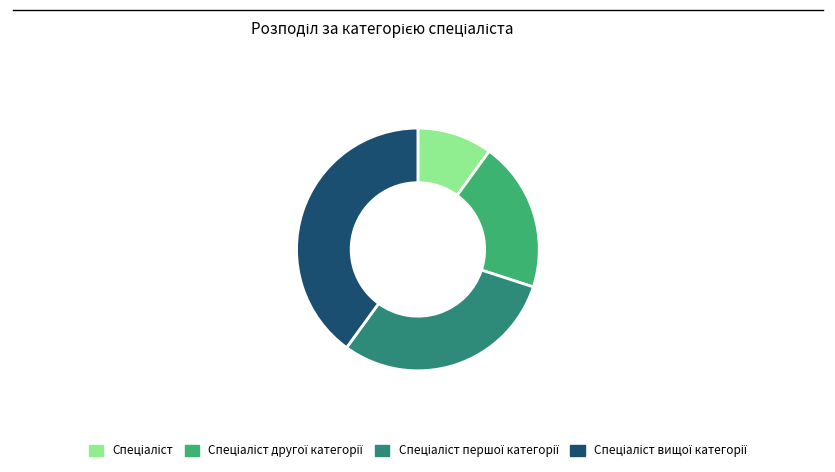

Is there a majority slice in this chart?

No